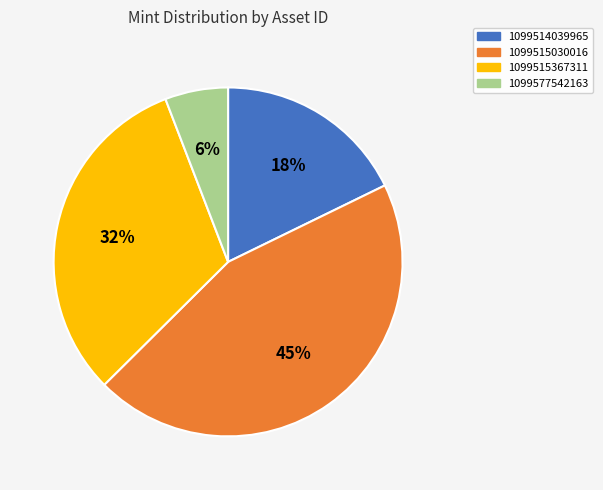

Which category has the smallest portion of the pie?

1099577542163